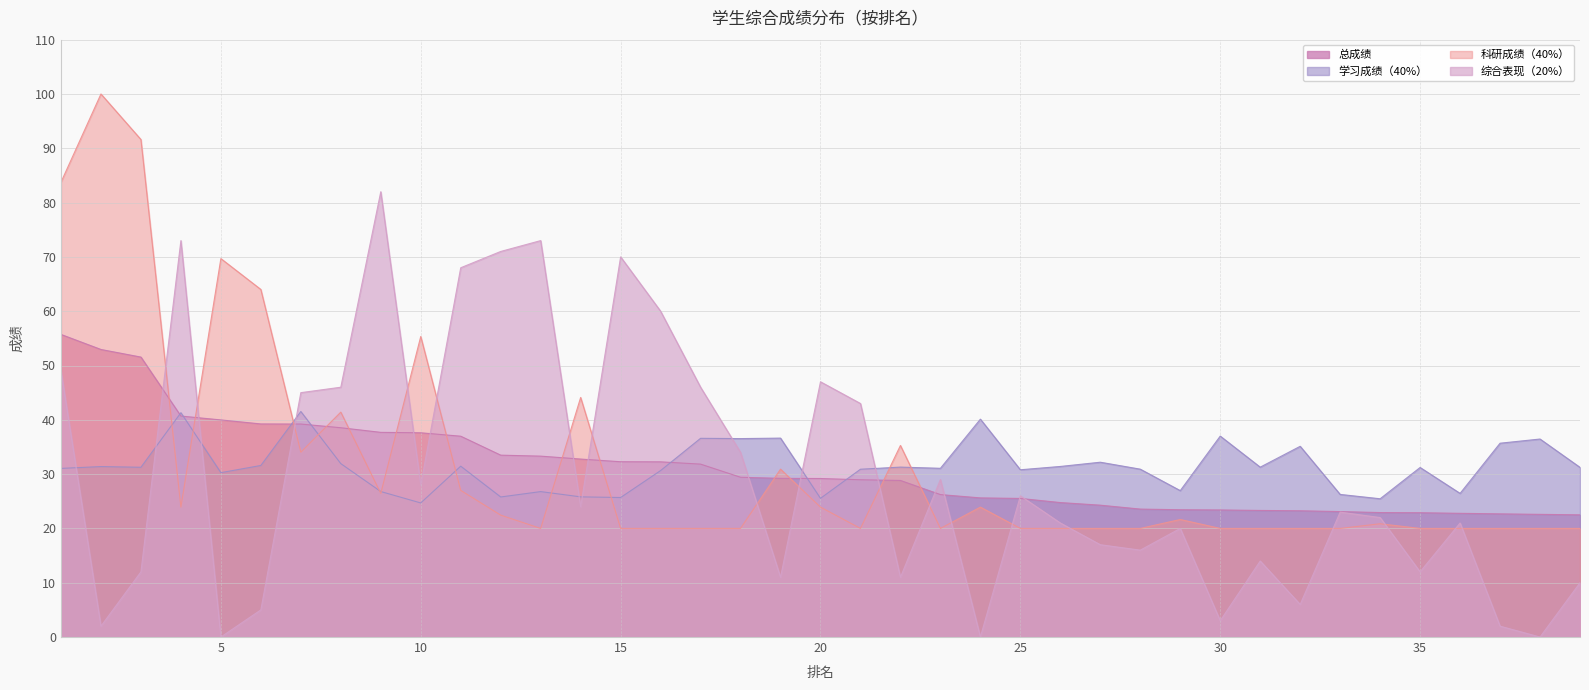

At which category is the sum across all series the highest?

1